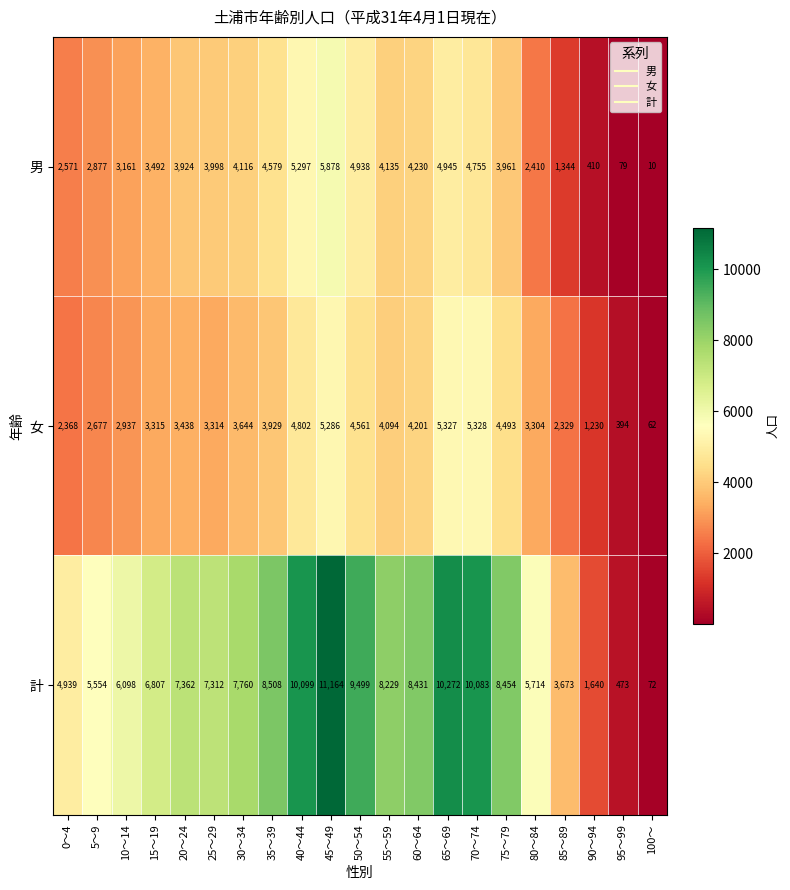

At 15～19, list the series in order from largest to smallest.

計, 男, 女